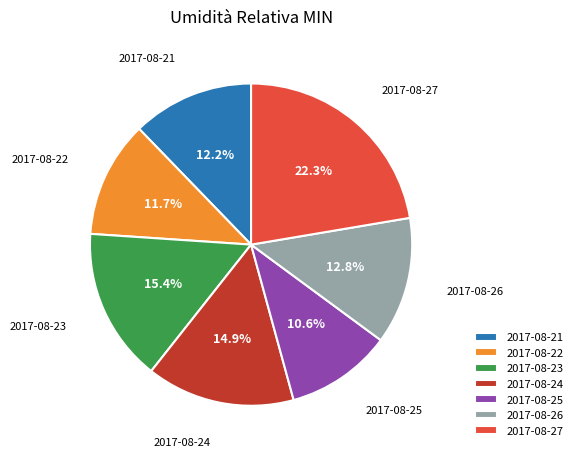

To the nearest percent, what percentage of the pie is 2017-08-22?

12%